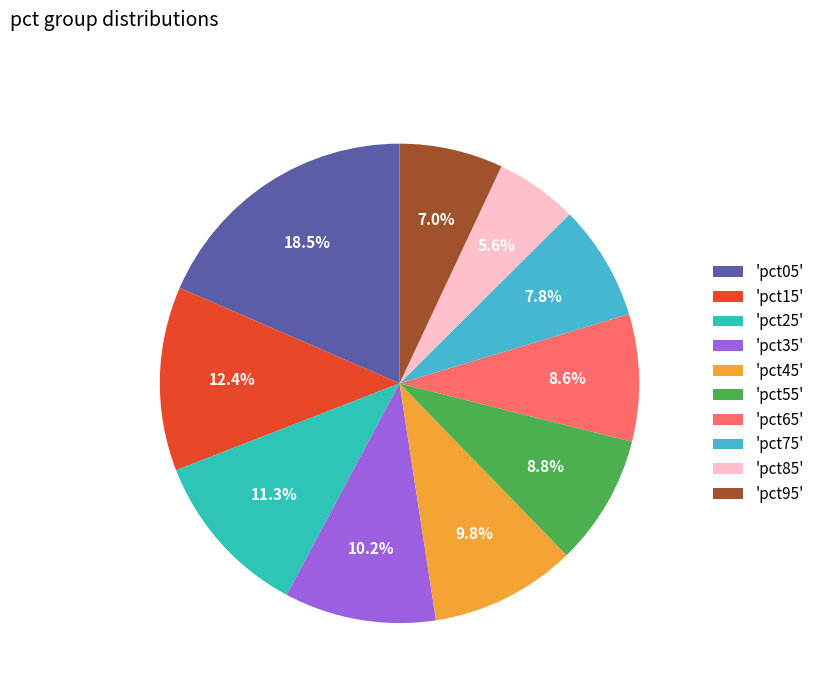

How many slices are in this pie chart?

10